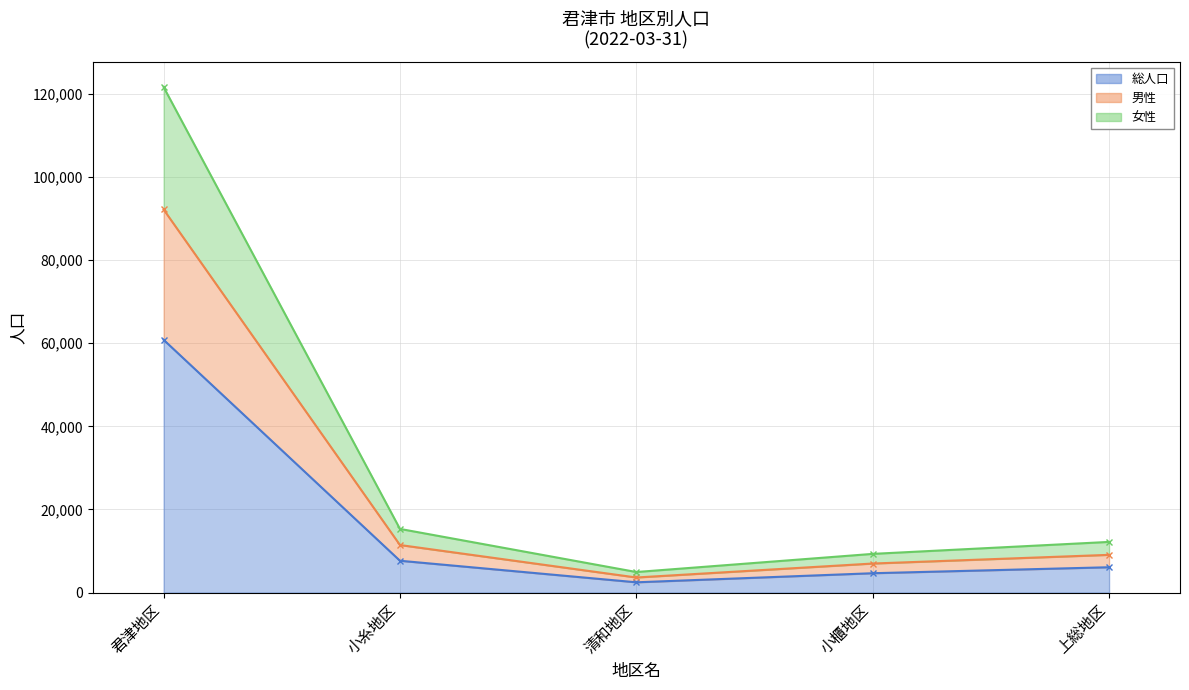

What is the smallest value displayed?

2472